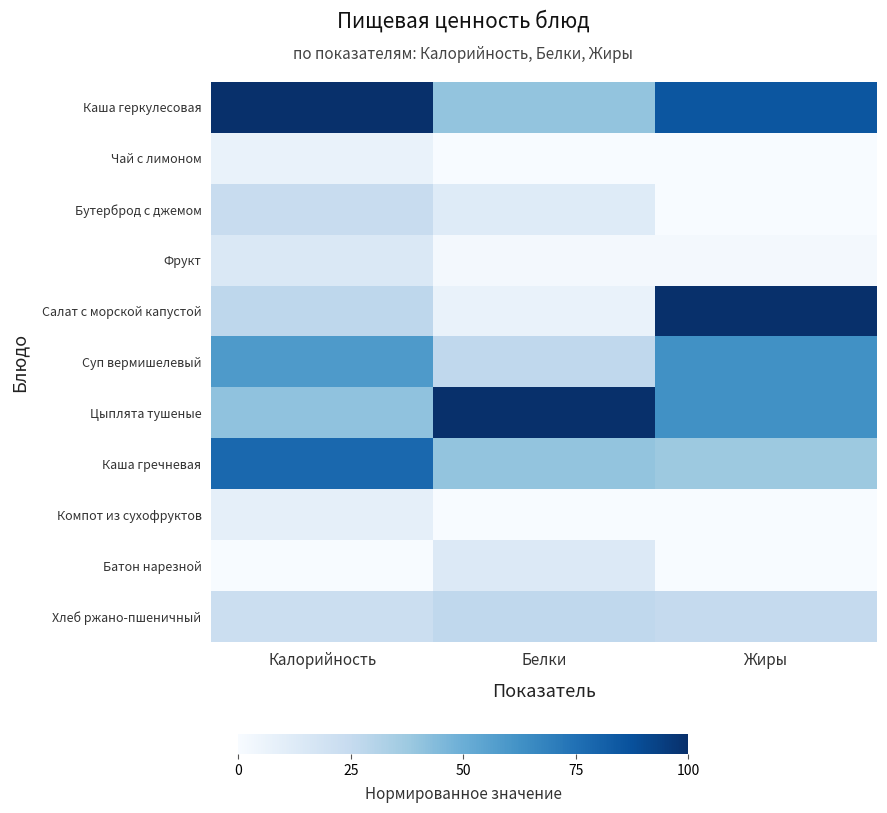

Reading right to left, what are all the values shown in this chart?

Каша геркулесовая: Жиры=85.2	Белки=40.0	Калорийность=100.0
Чай с лимоном: Жиры=0.1	Белки=0.3	Калорийность=6.9
Бутерброд с джемом: Жиры=0.0	Белки=12.4	Калорийность=23.9
Фрукт: Жиры=1.6	Белки=1.8	Калорийность=14.1
Салат с морской капустой: Жиры=100.0	Белки=6.7	Калорийность=27.7
Суп вермишелевый: Жиры=62.5	Белки=26.7	Калорийность=58.7
Цыплята тушеные: Жиры=62.5	Белки=100.0	Калорийность=40.8
Каша гречневая: Жиры=37.5	Белки=40.0	Калорийность=78.3
Компот из сухофруктов: Жиры=0.0	Белки=0.0	Калорийность=8.7
Батон нарезной: Жиры=0.0	Белки=13.3	Калорийность=0.0
Хлеб ржано-пшеничный: Жиры=25.0	Белки=26.7	Калорийность=22.3